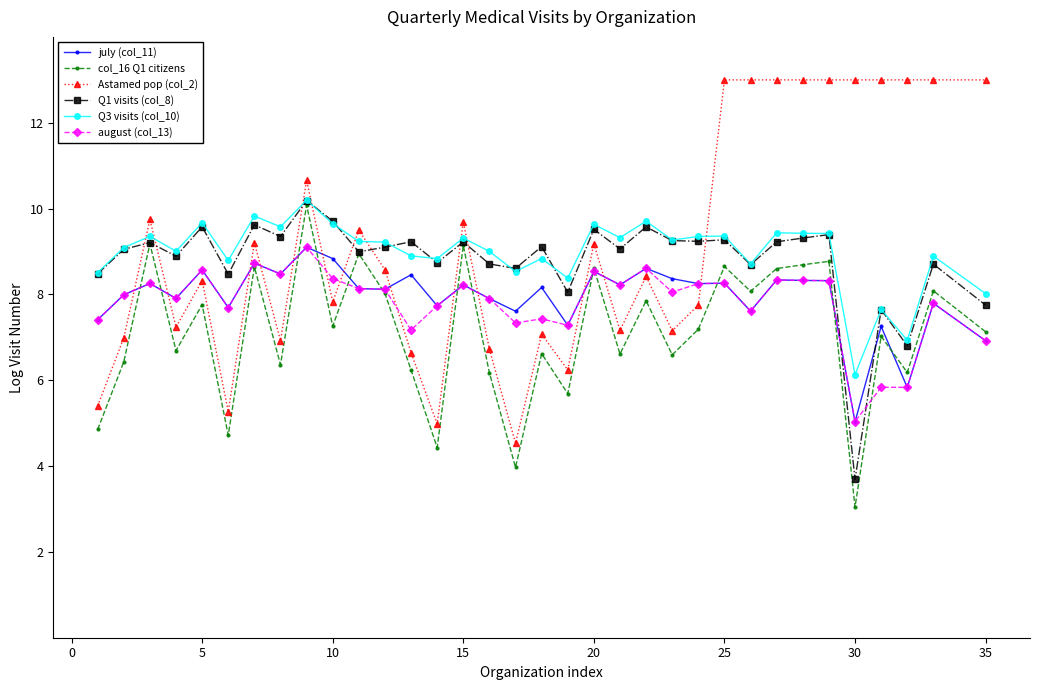

What is the value of the august (col_13) point at the 2nd from the left?

8.0